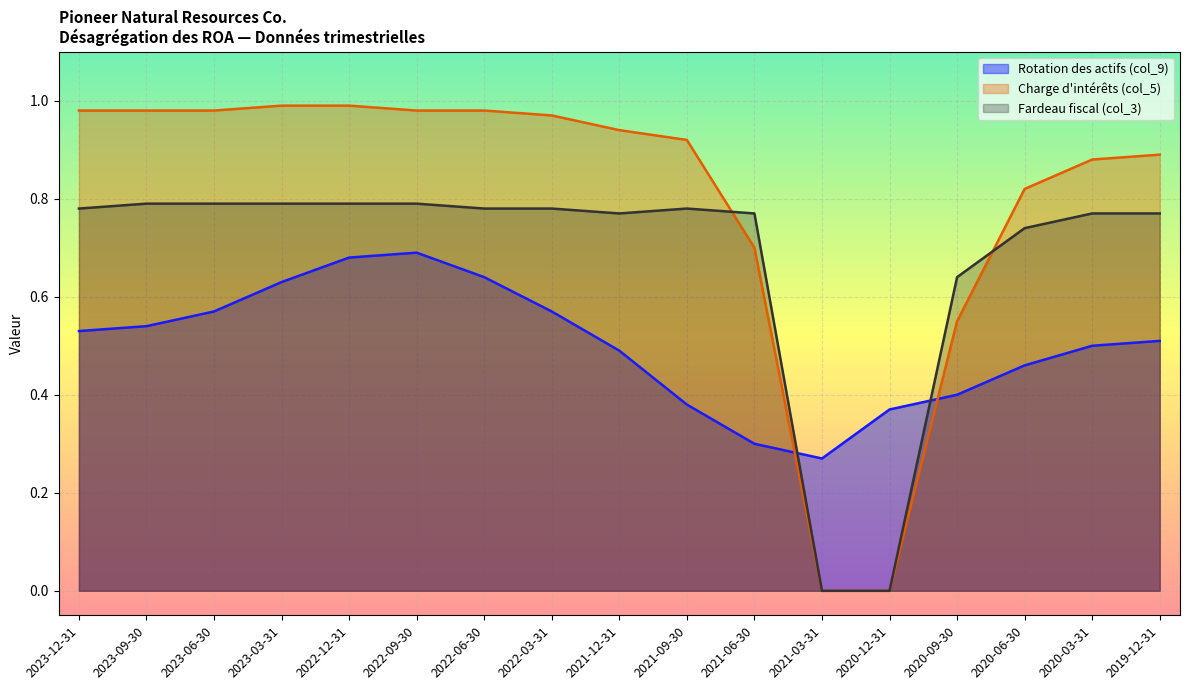

At which category does Rotation des actifs (col_9) reach its first local peak?

2022-09-30